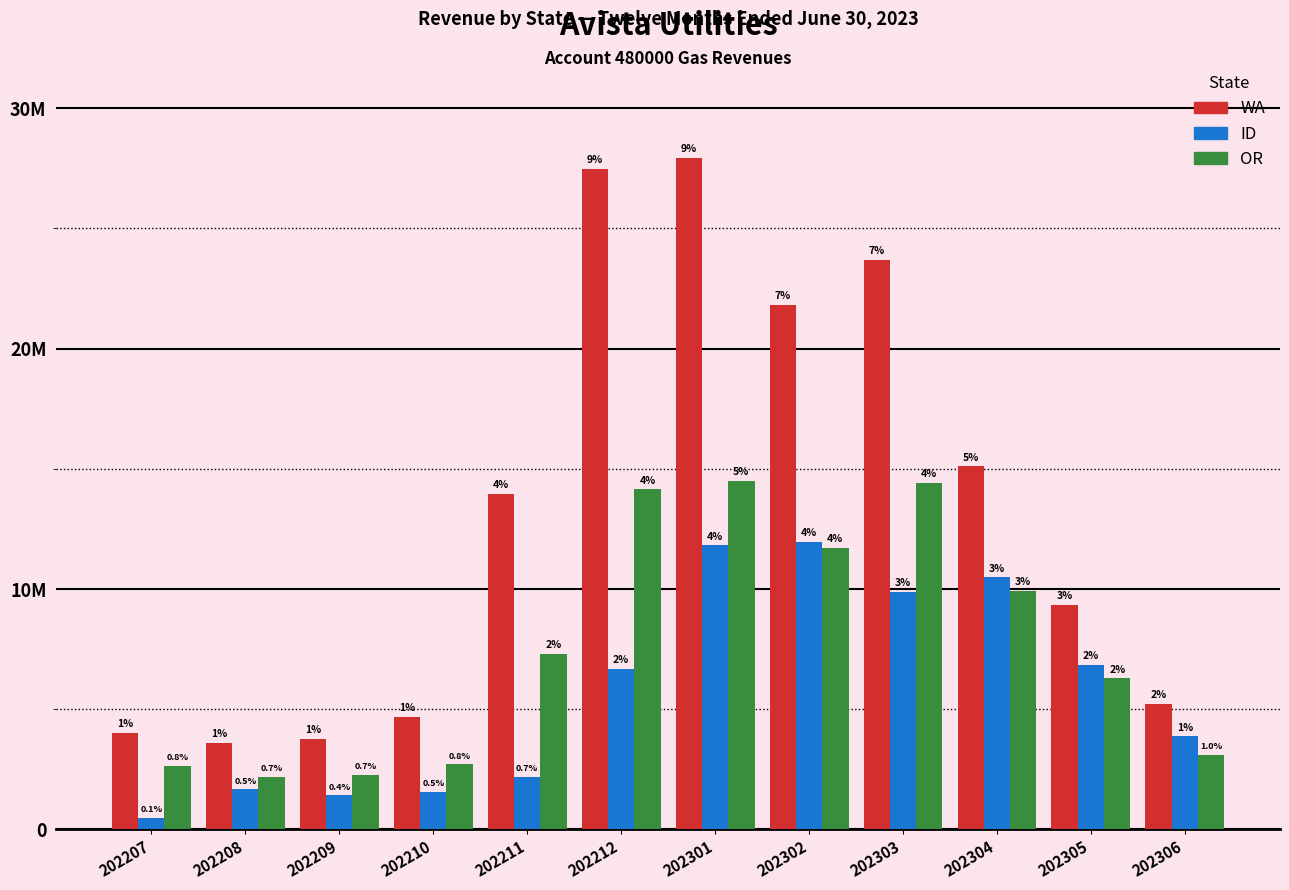

What is the value of the OR bar at the 12th from the left?

3102733.1